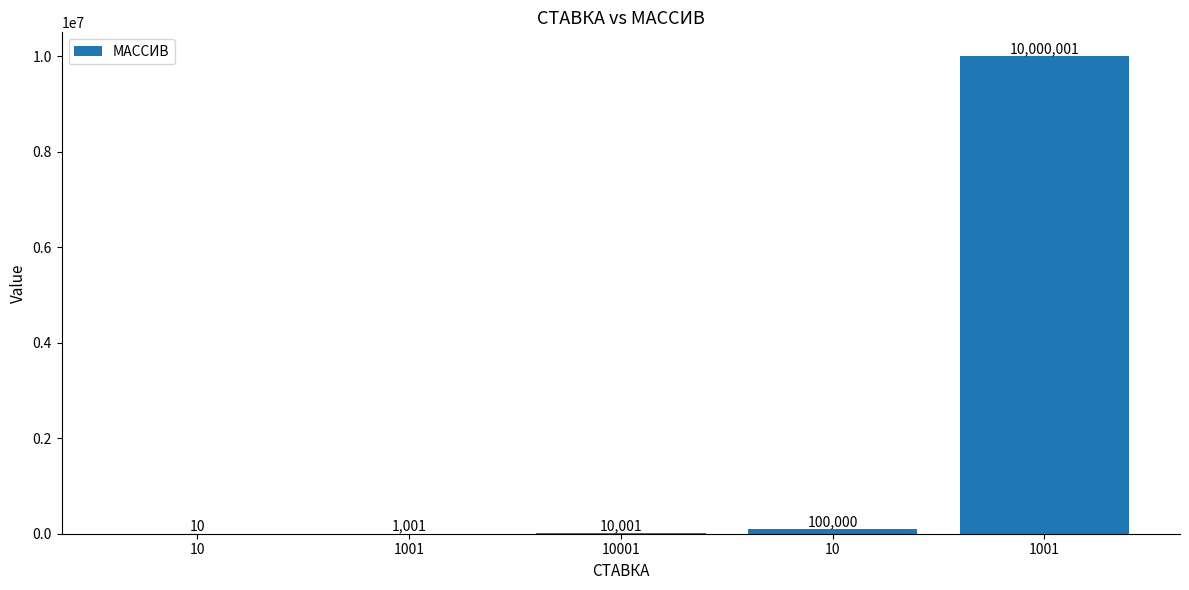

What is the sum of the values at 10001 and 1001?

10010002